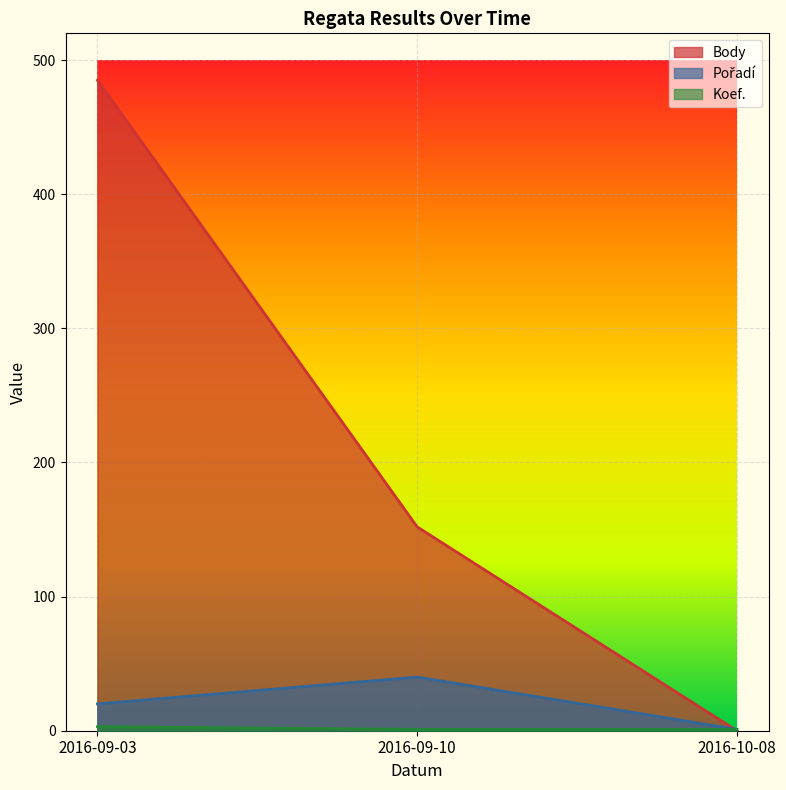

Reading left to right, list all the values displayed in this chart.

Body: 485	152	0
Pořadí: 20	40	1
Koef.: 3	1	1